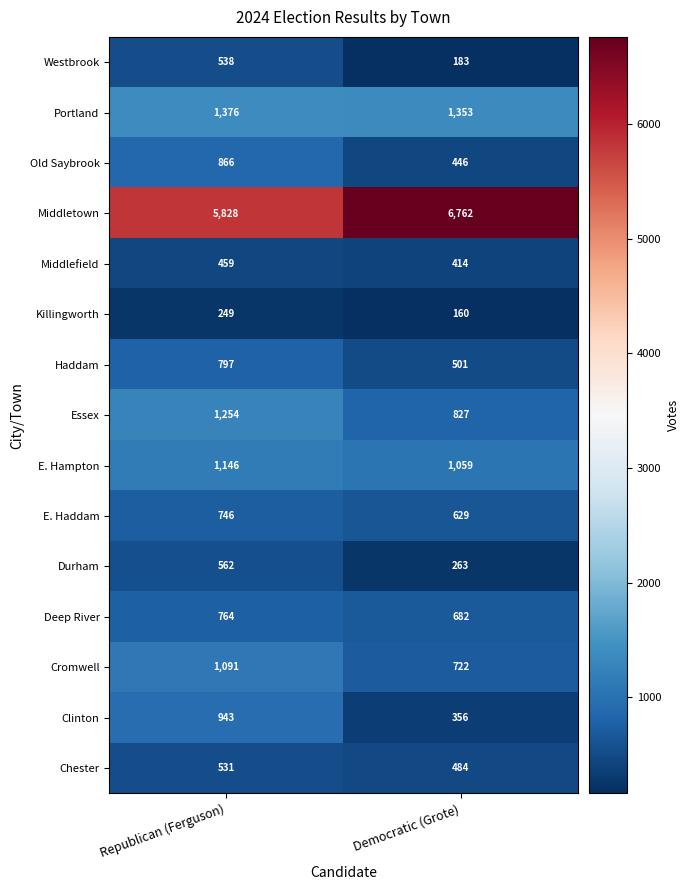

Reading left to right, transcribe all the data shown in this chart.

Westbrook: Republican (Ferguson)=538	Democratic (Grote)=183
Portland: Republican (Ferguson)=1376	Democratic (Grote)=1353
Old Saybrook: Republican (Ferguson)=866	Democratic (Grote)=446
Middletown: Republican (Ferguson)=5828	Democratic (Grote)=6762
Middlefield: Republican (Ferguson)=459	Democratic (Grote)=414
Killingworth: Republican (Ferguson)=249	Democratic (Grote)=160
Haddam: Republican (Ferguson)=797	Democratic (Grote)=501
Essex: Republican (Ferguson)=1254	Democratic (Grote)=827
E. Hampton: Republican (Ferguson)=1146	Democratic (Grote)=1059
E. Haddam: Republican (Ferguson)=746	Democratic (Grote)=629
Durham: Republican (Ferguson)=562	Democratic (Grote)=263
Deep River: Republican (Ferguson)=764	Democratic (Grote)=682
Cromwell: Republican (Ferguson)=1091	Democratic (Grote)=722
Clinton: Republican (Ferguson)=943	Democratic (Grote)=356
Chester: Republican (Ferguson)=531	Democratic (Grote)=484